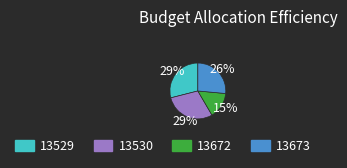

What is the smallest slice in the pie chart?

13672